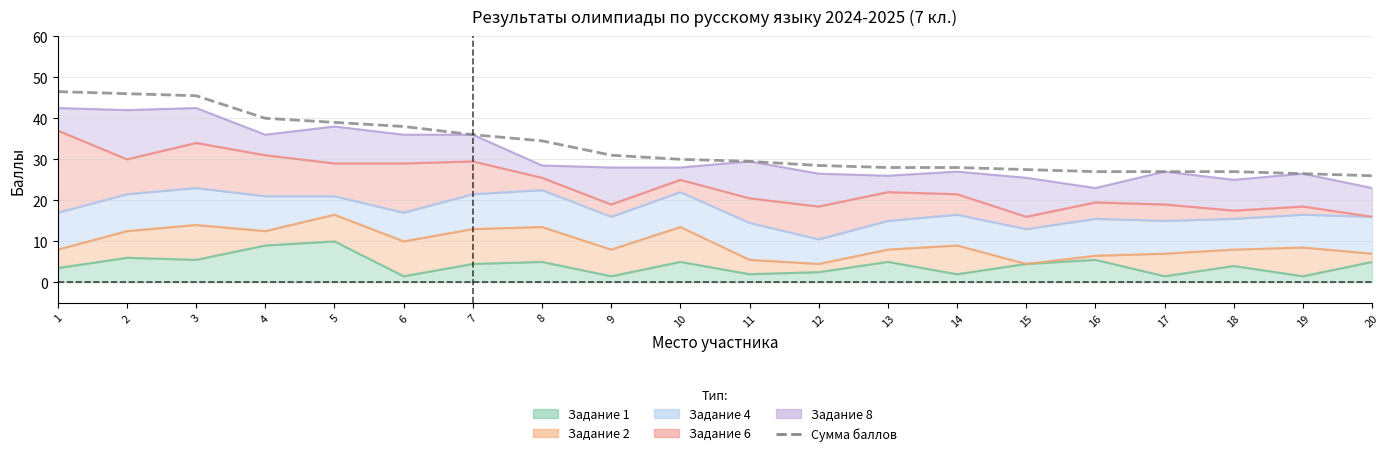

Does the chart display data point markers on the line(s)?

No